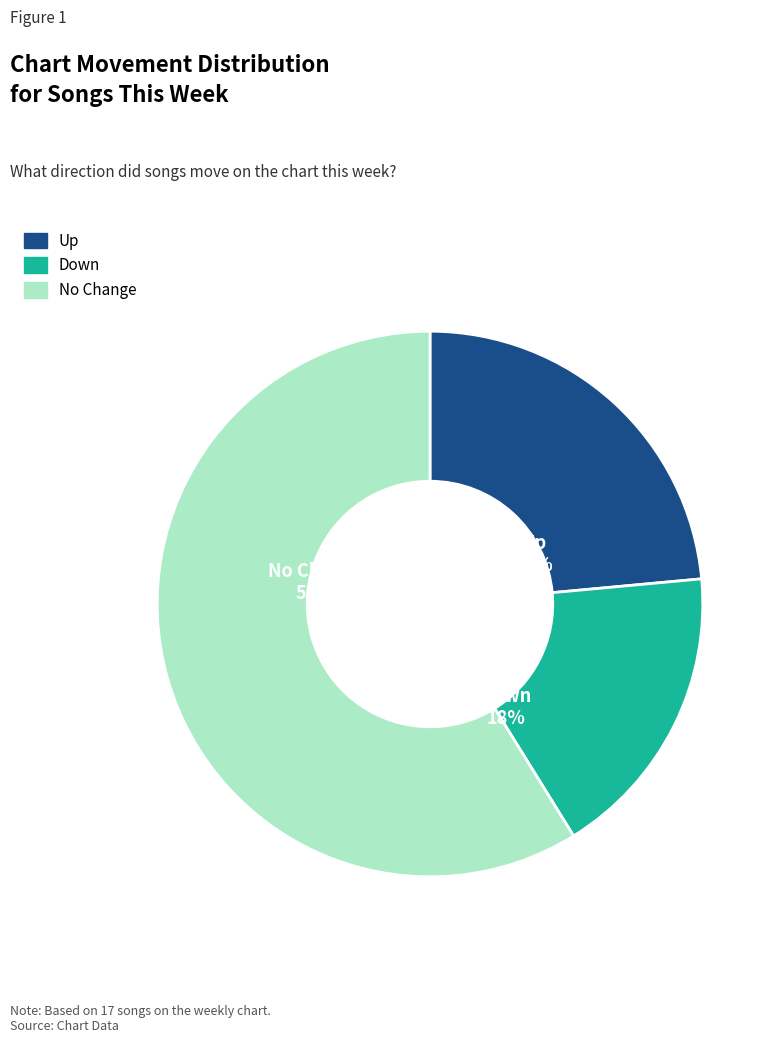

What is the majority slice?

No Change